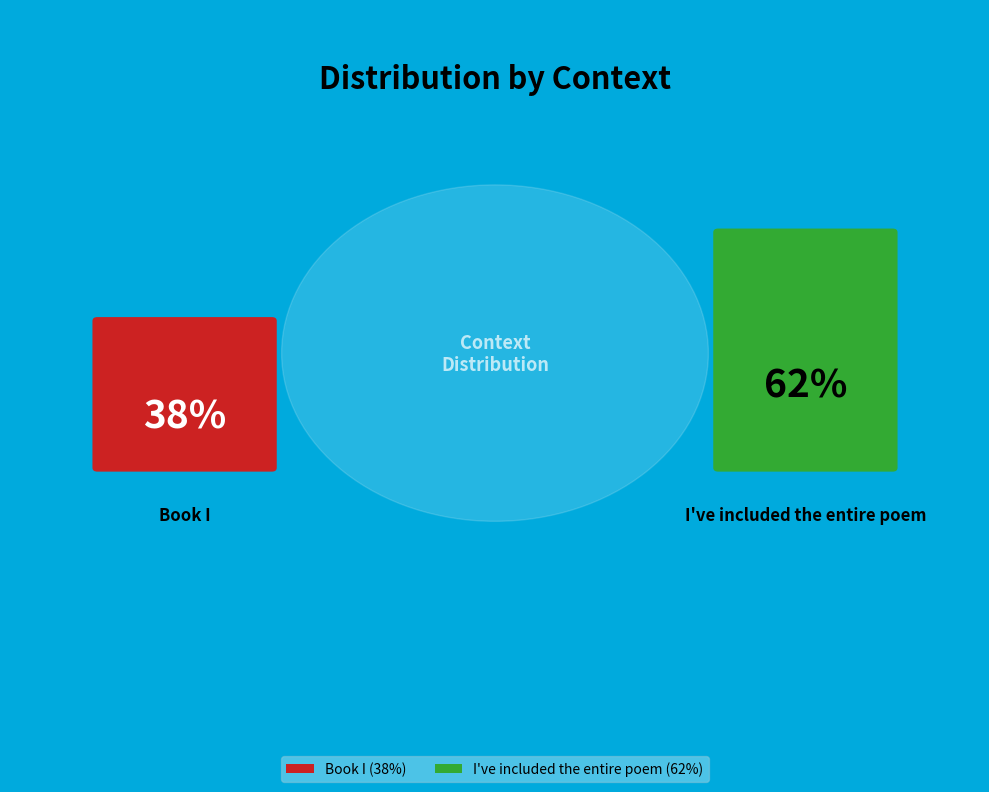

Count the number of slices in the pie.

2